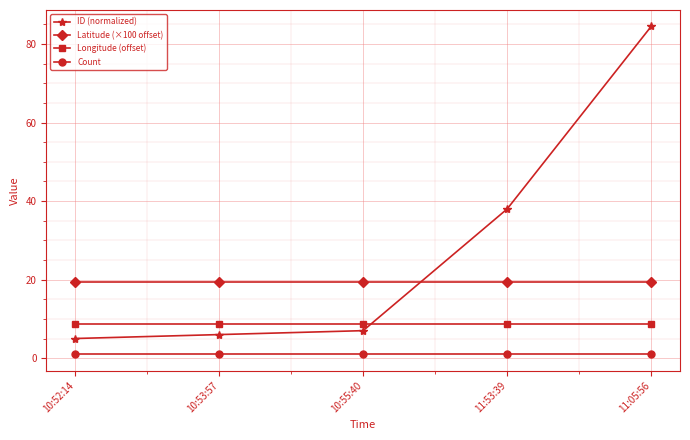

At 10:53:57, list the series in order from largest to smallest.

Latitude (×100 offset), Longitude (offset), ID (normalized), Count